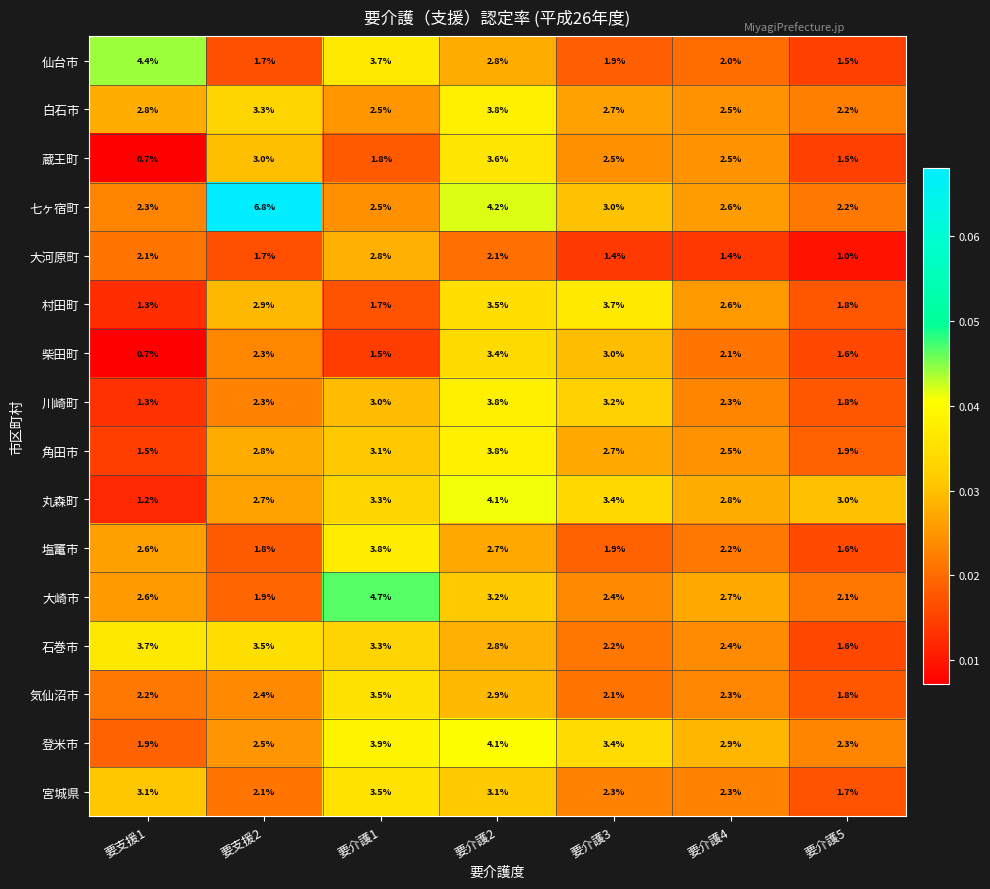

What is the greatest value displayed?

6.8